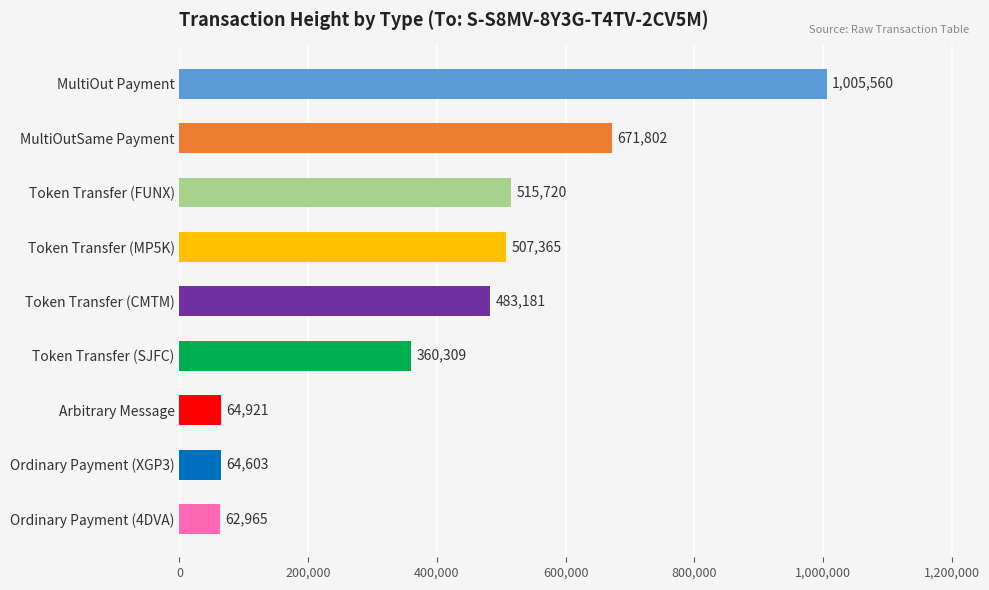

Reading bottom to top, list all the values displayed in this chart.

62965	64603	64921	360309	483181	507365	515720	671802	1005560